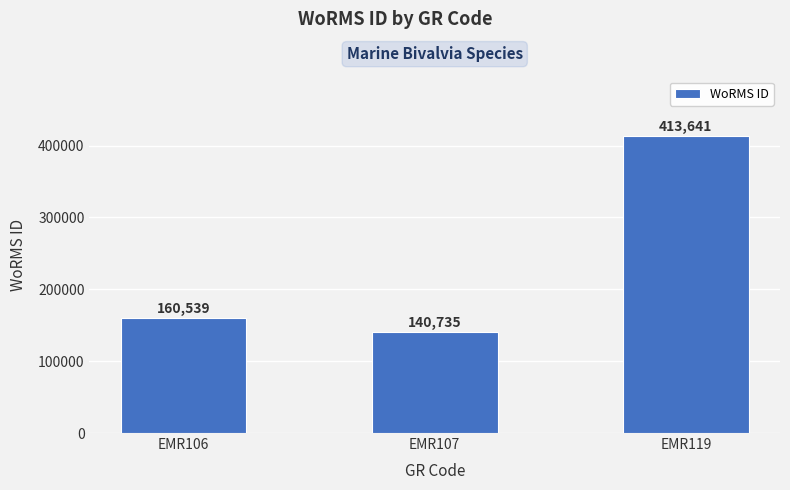

How many distinct data groups are displayed?

1